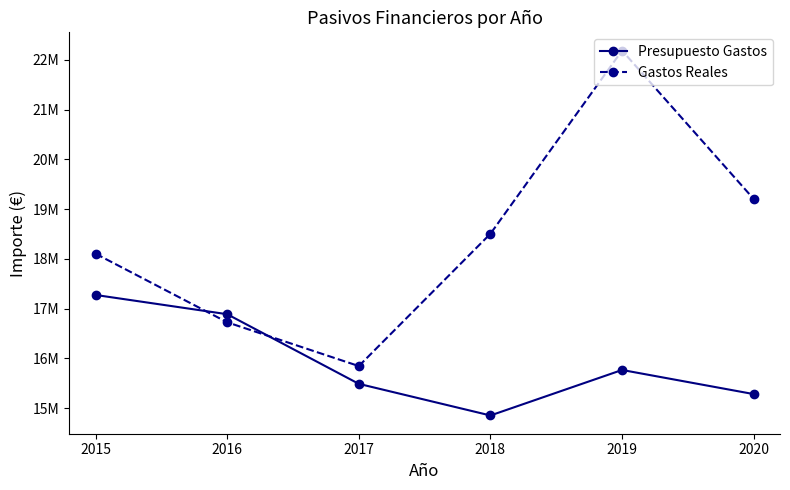

Reading right to left, extract all data points from this chart.

Presupuesto Gastos: 2020=15280000.0	2019=15765000.0	2018=14850000.0	2017=15486000.0	2016=16886000.0	2015=17273000.0
Gastos Reales: 2020=19203196.6	2019=22186508.4	2018=18503720.0	2017=15843529.6	2016=16723749.3	2015=18102544.8